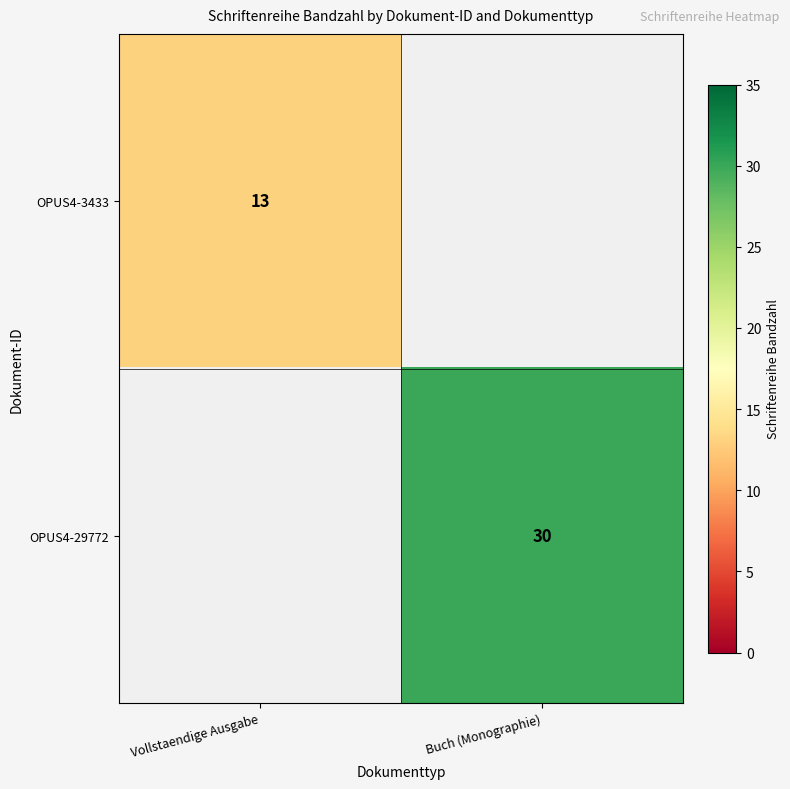

The value of OPUS4-3433 at Vollstaendige Ausgabe is 13. True or false?

True